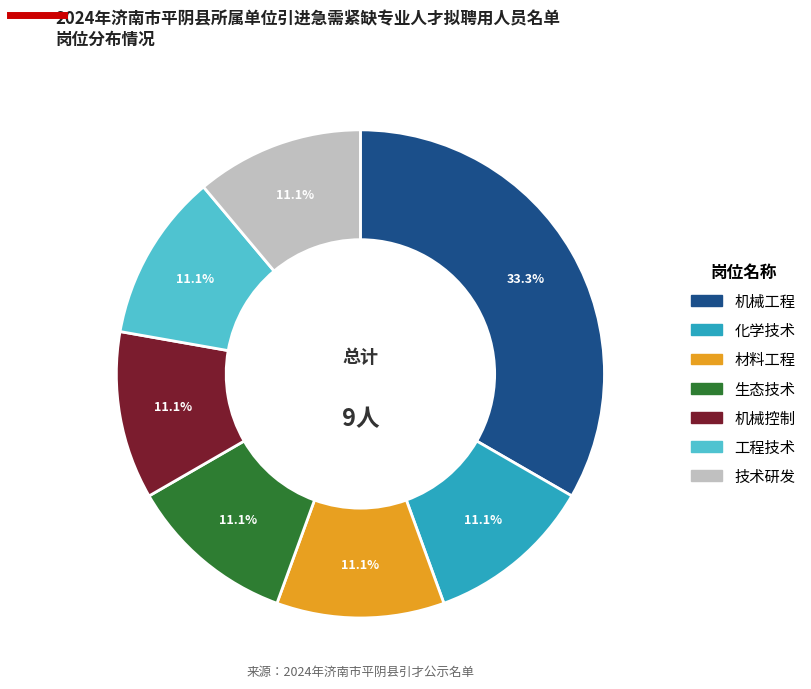

To the nearest percent, what is the difference between the largest and smallest slice percentages?

22%